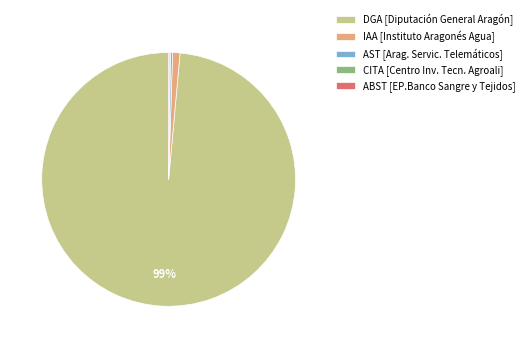

Which category has the biggest portion of the pie?

DGA [Diputación General Aragón]